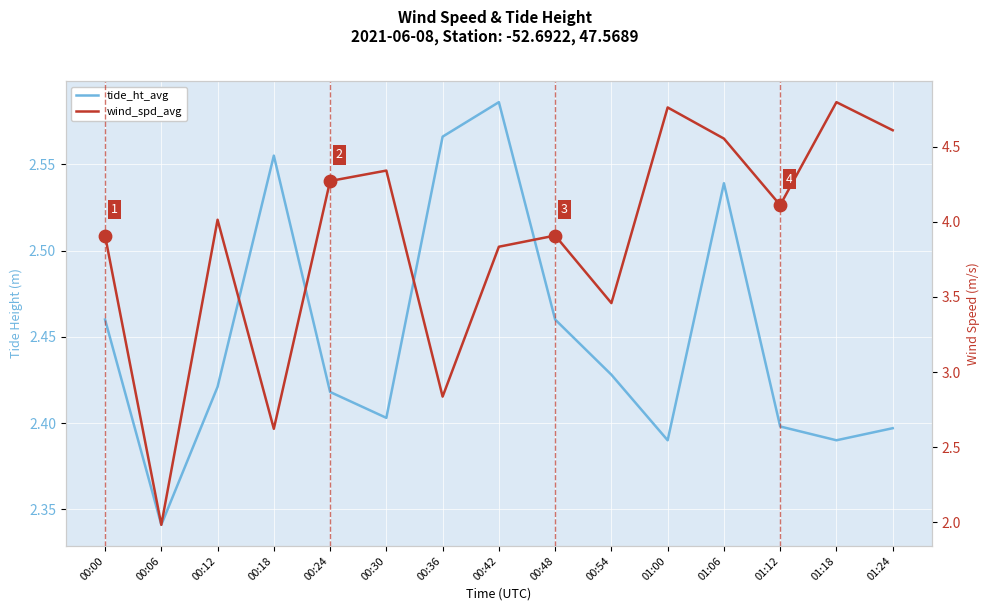

What is the total value across all series at 00:12?

6.4